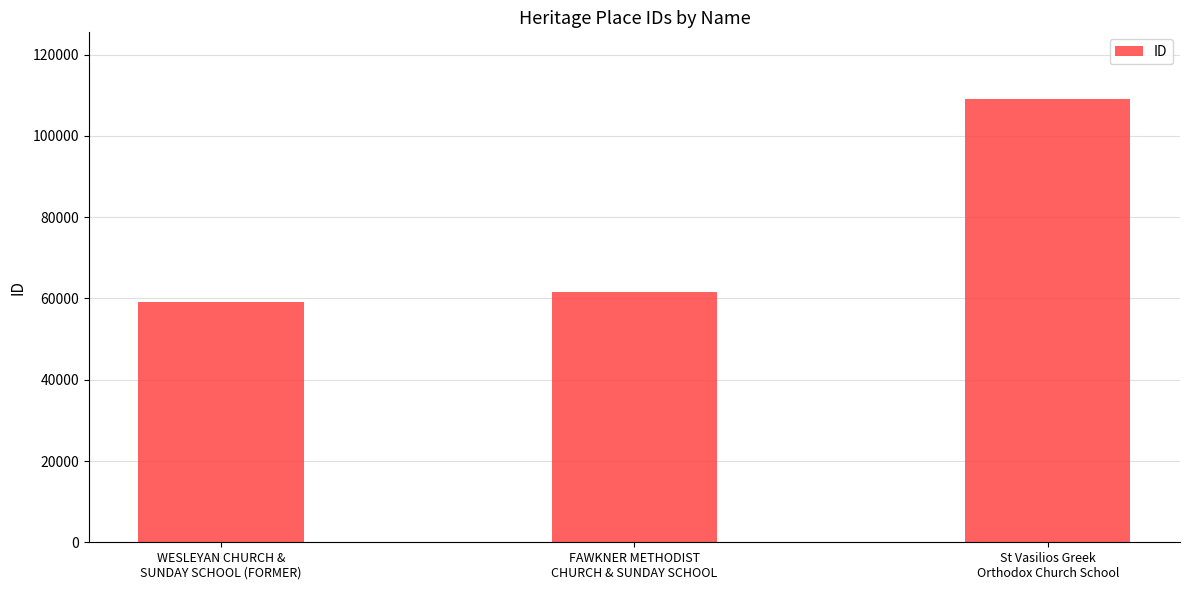

What is the value of the 1st bar from the left?

59100